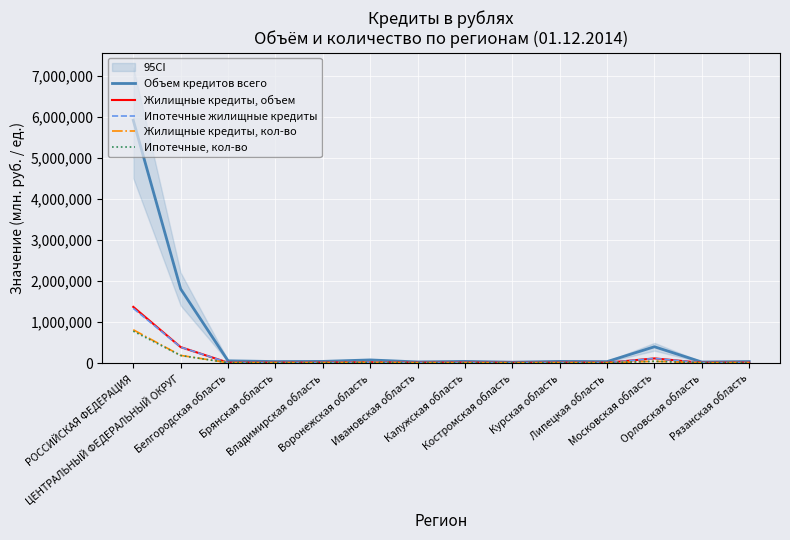

How many interior local peaks does the Ипотечные жилищные кредиты series have?

4